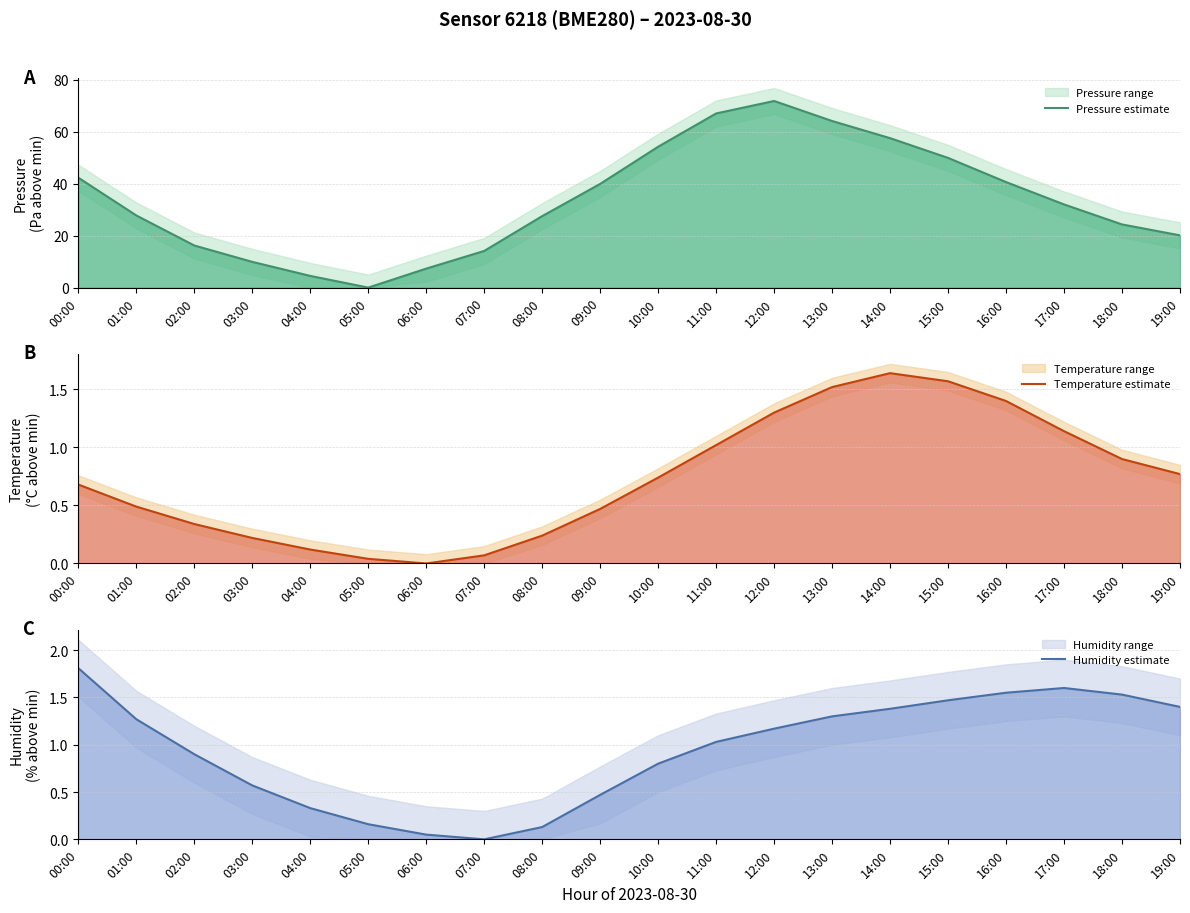

The value of Pressure estimate at 10:00 is 35.5. True or false?

False